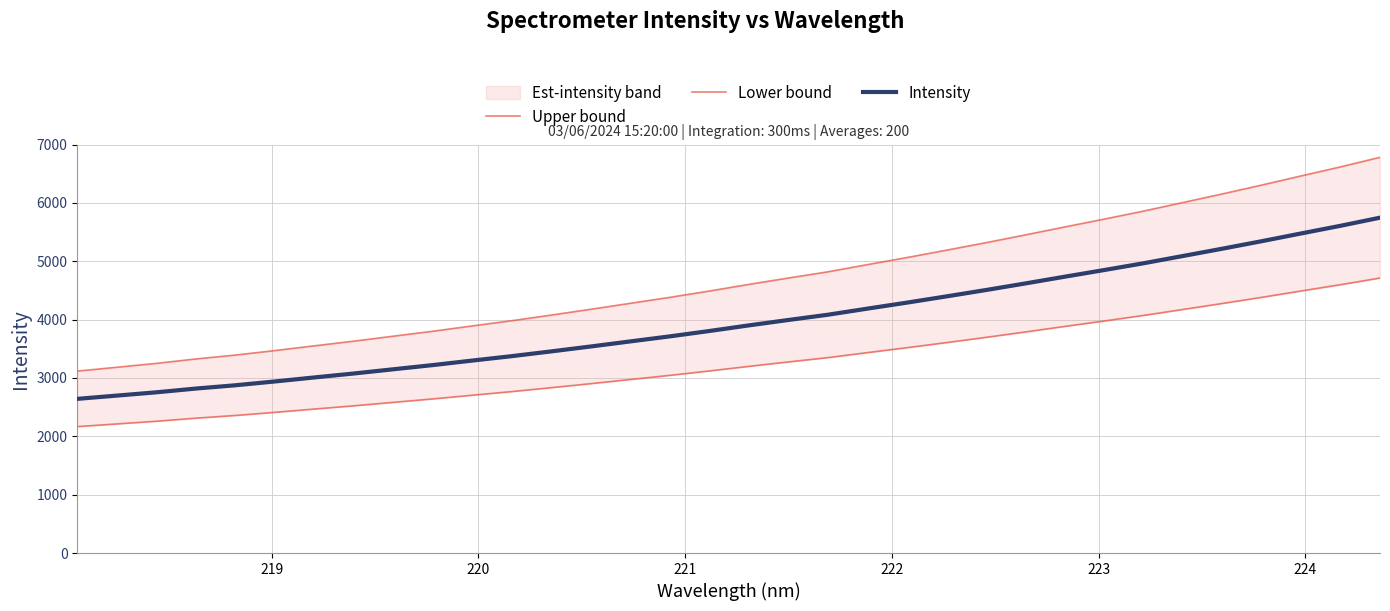

What is the lowest value of the Intensity series?

2641.8